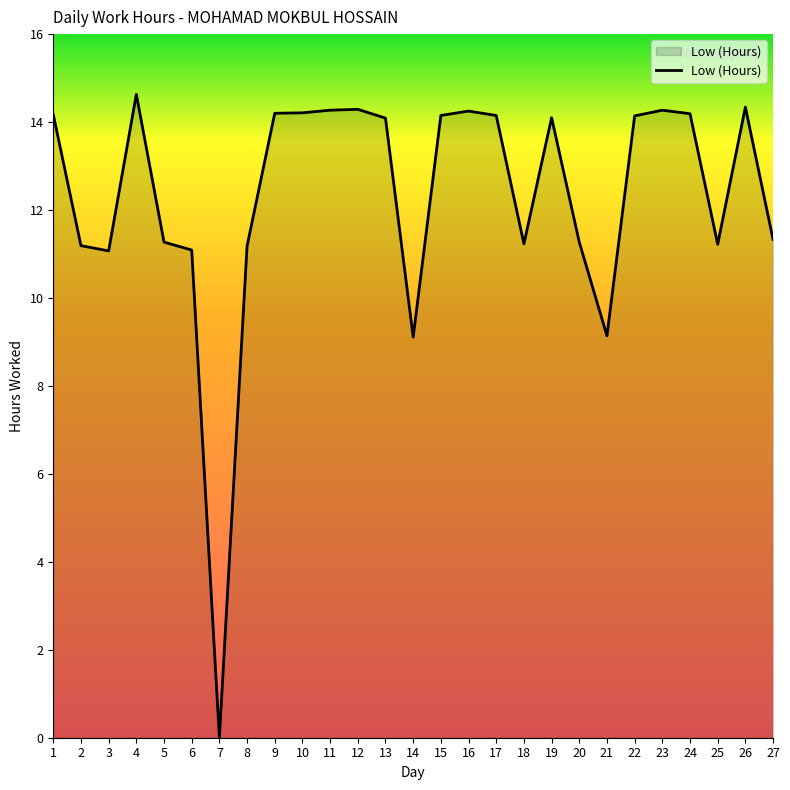

Does the chart have visible grid lines?

No